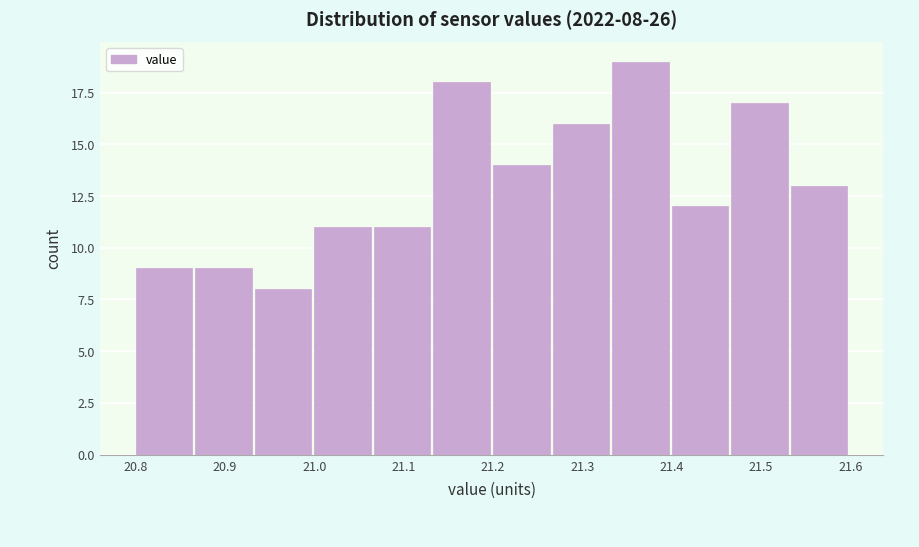

Over which range of the x-axis is the bar tallest?

21.33 to 21.40